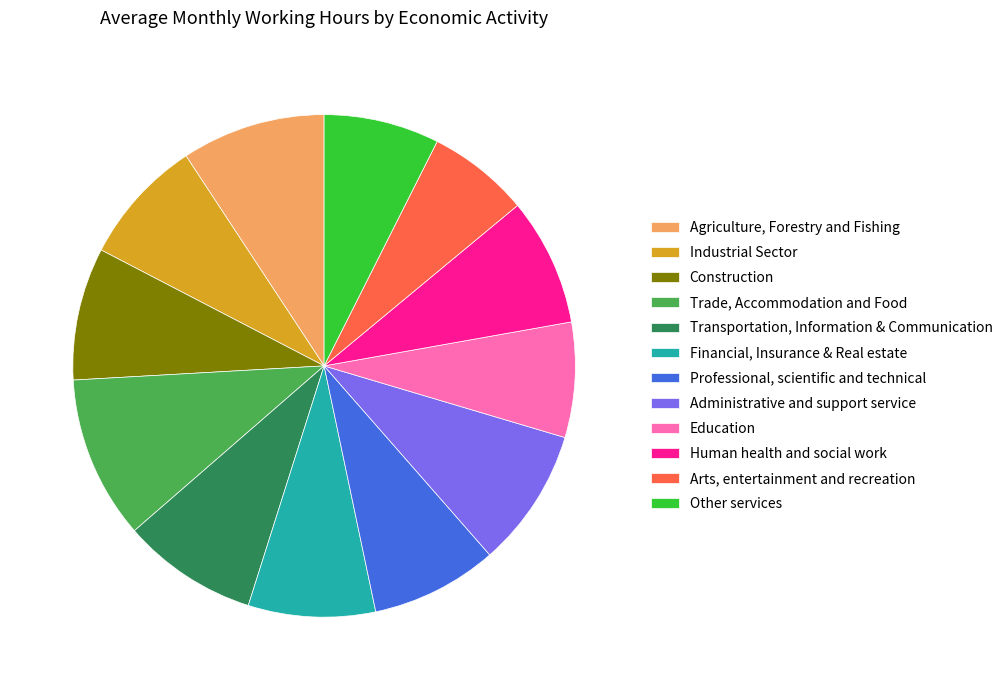

Between Professional, scientific and technical and Arts, entertainment and recreation, which is larger?

Professional, scientific and technical